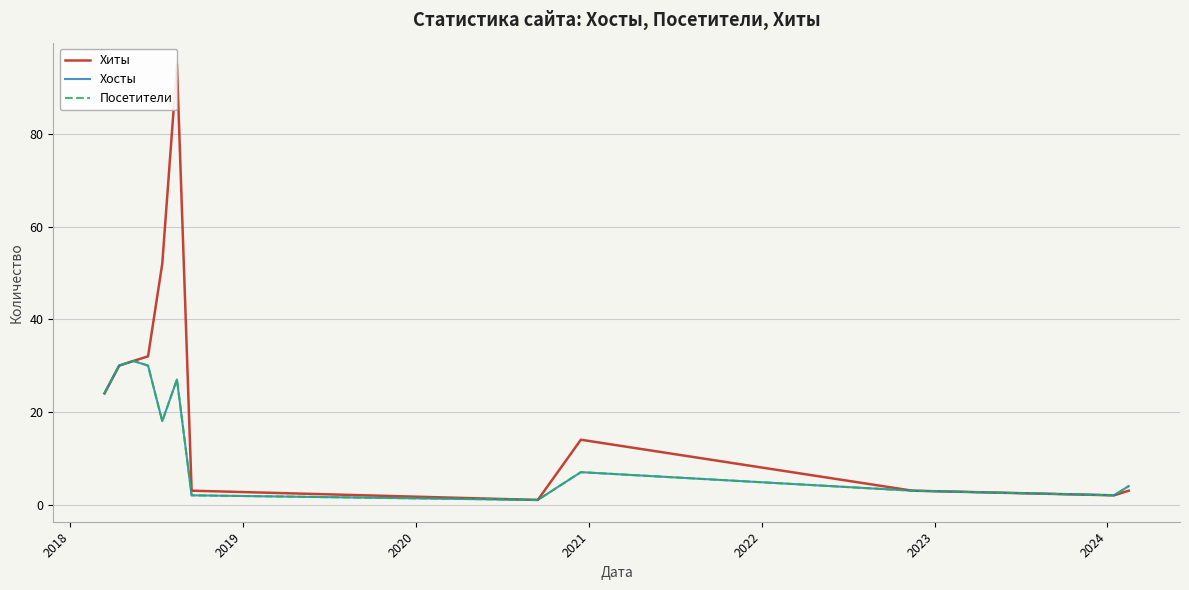

How many interior local peaks does the Посетители series have?

3